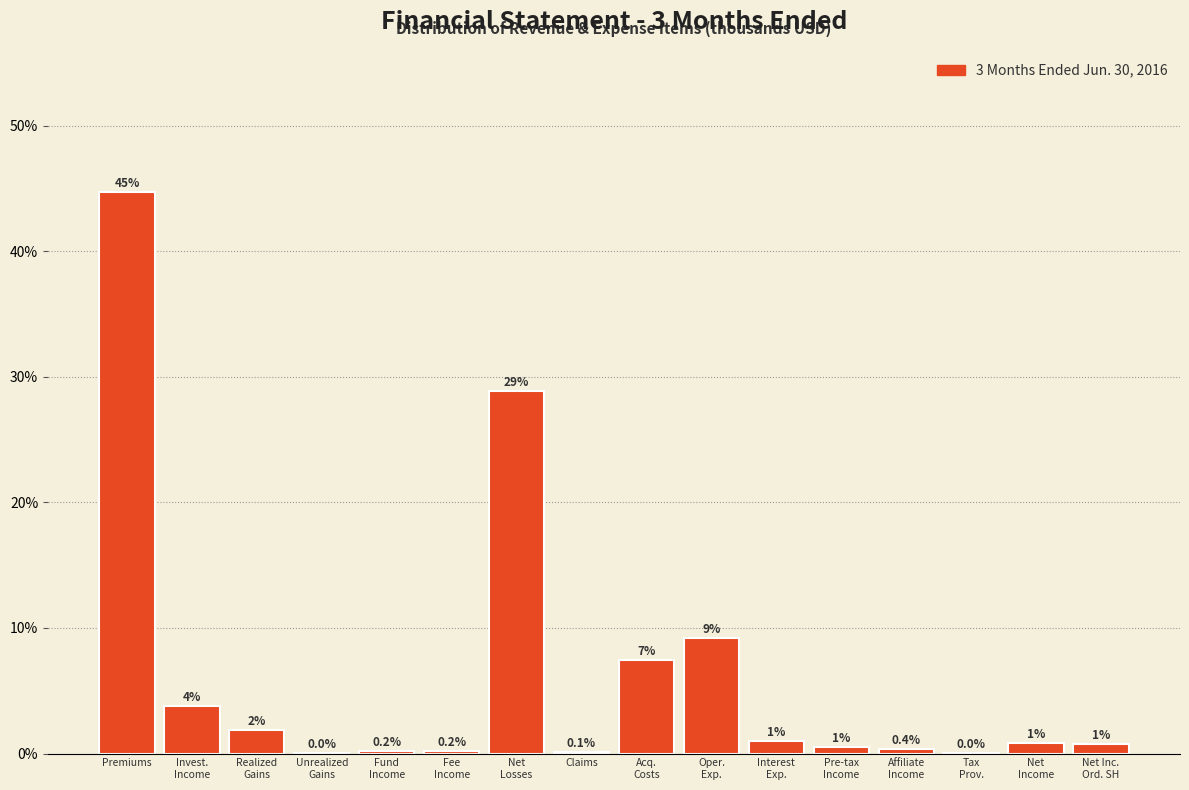

Which label corresponds to the largest value in the chart?

Premiums